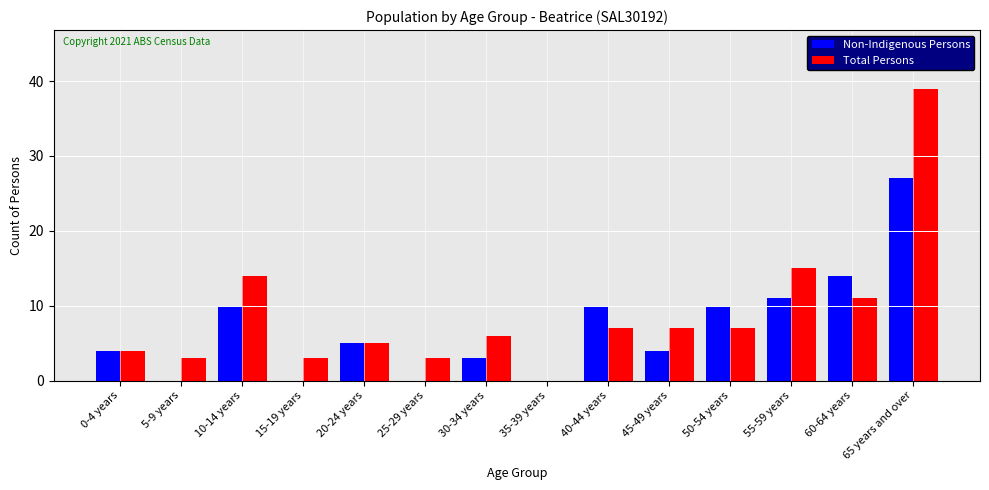

Which series changed the most between 15-19 years and 40-44 years?

Non-Indigenous Persons